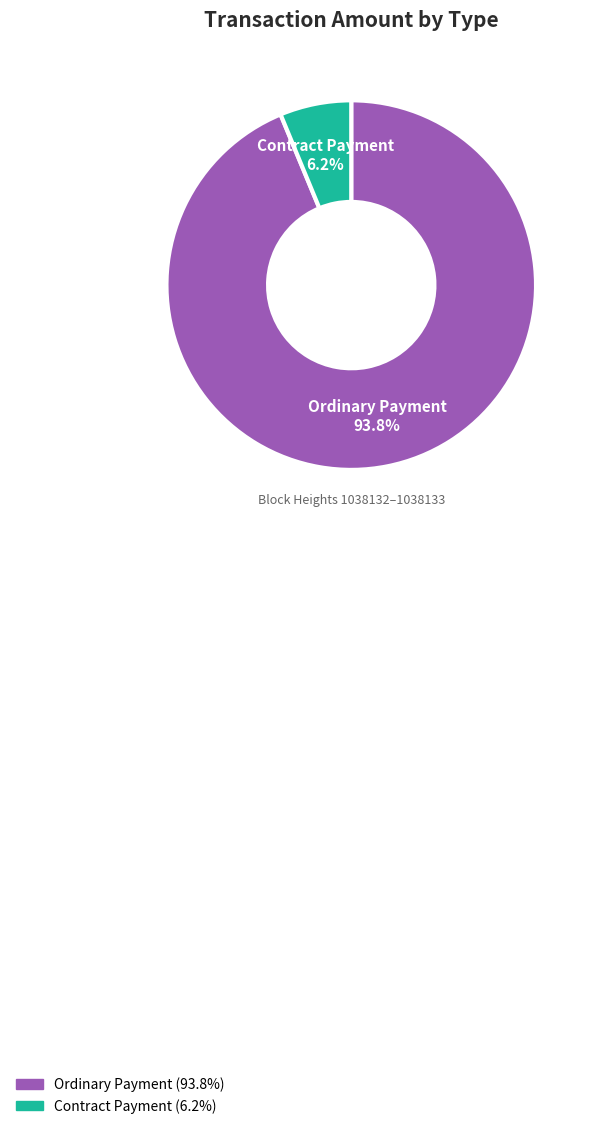

Between Contract Payment and Ordinary Payment, which is larger?

Ordinary Payment